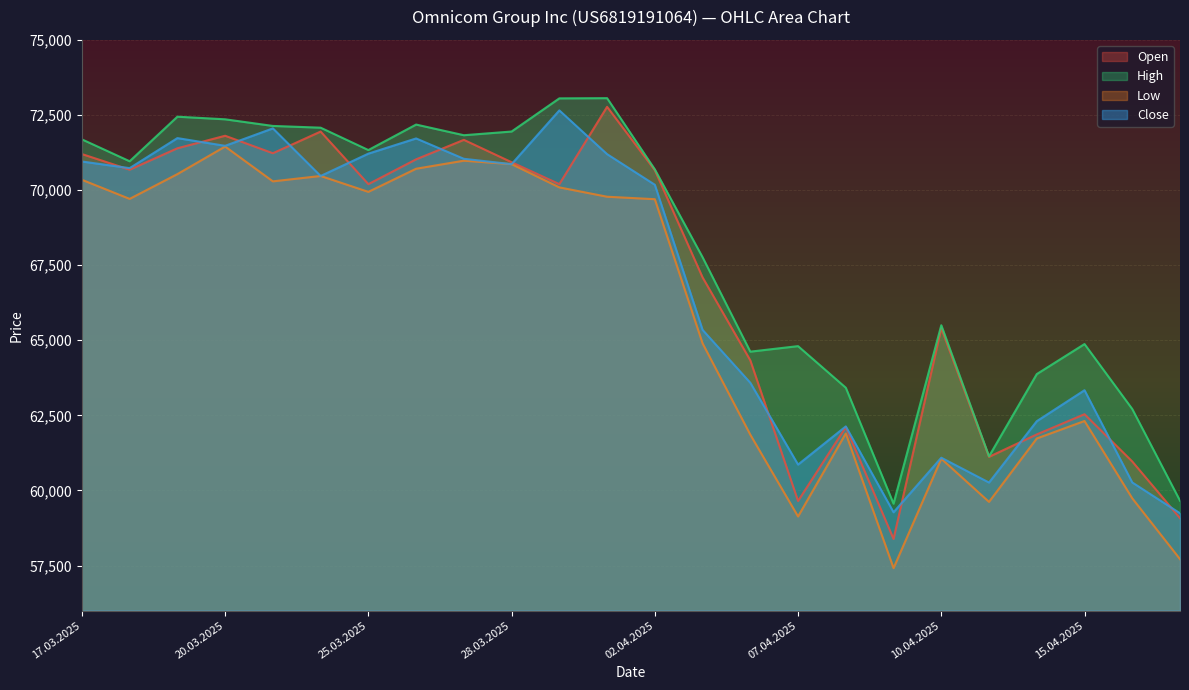

What is the total value across all series at 02.04.2025?

281225